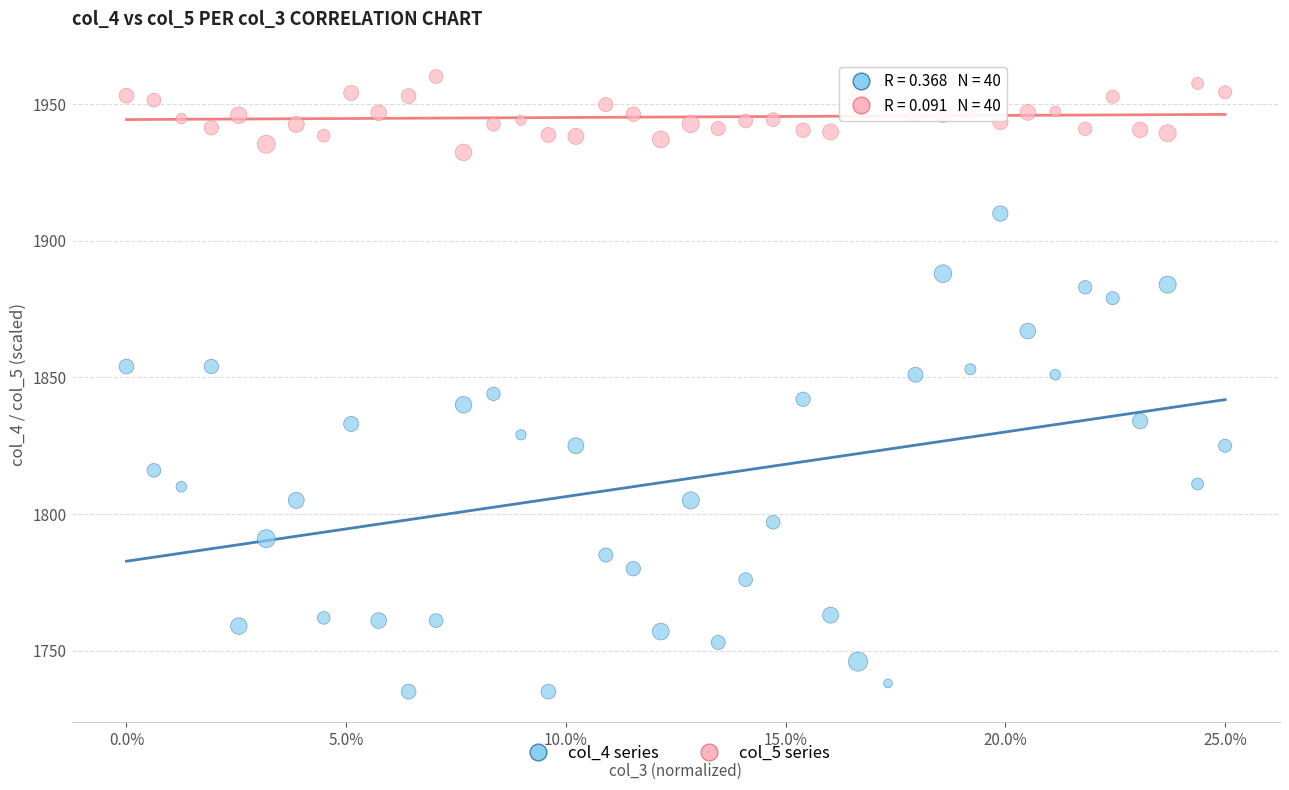

Which series has the largest Y range (max minus min)?

col_4 series